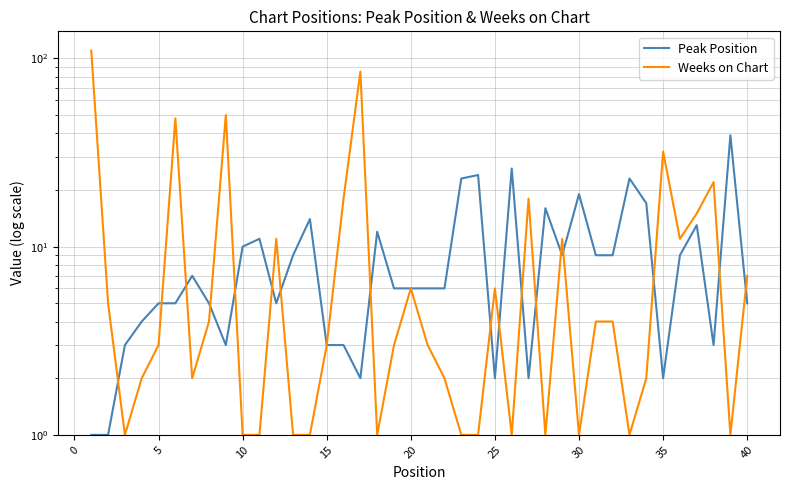

What is the sum of all Peak Position values?

377